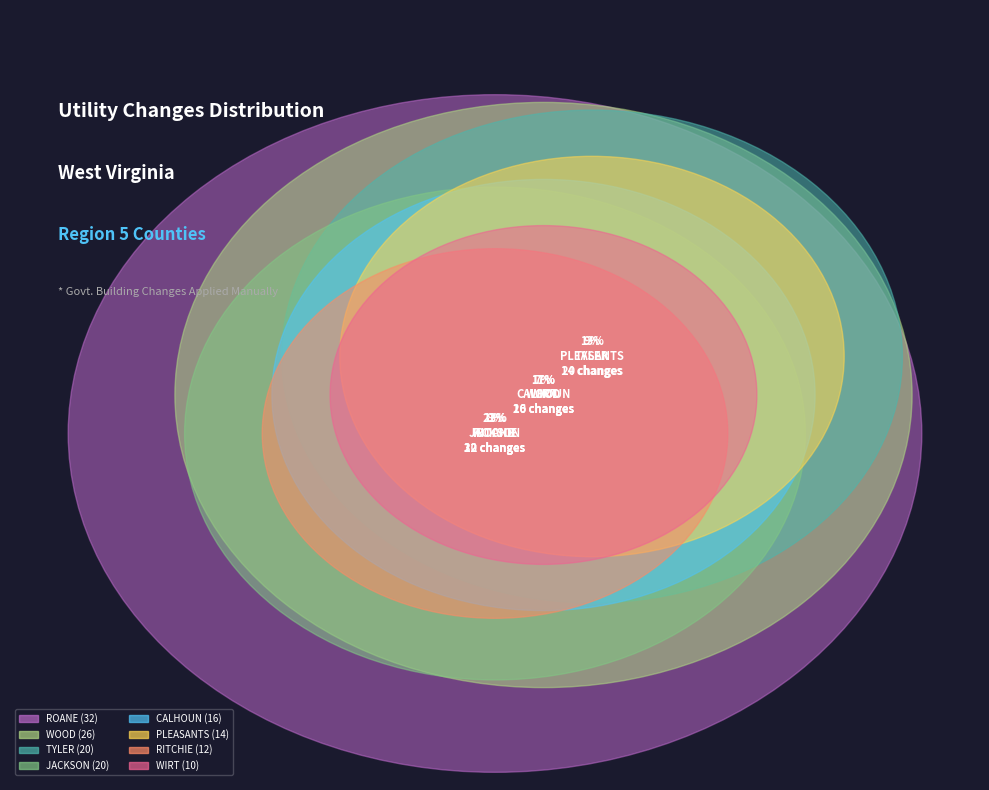

Does WIRT account for over 50% of the chart?

No